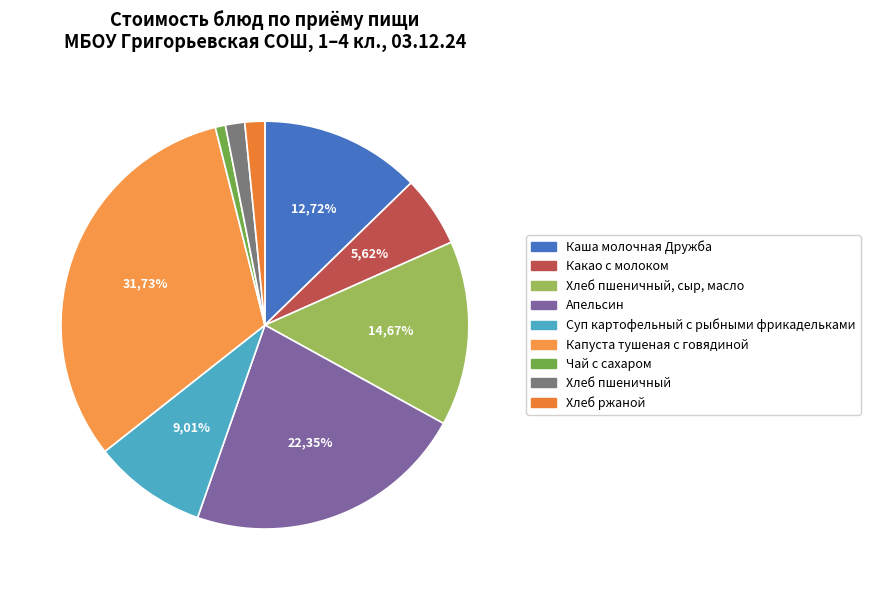

How many segments does this pie chart have?

9